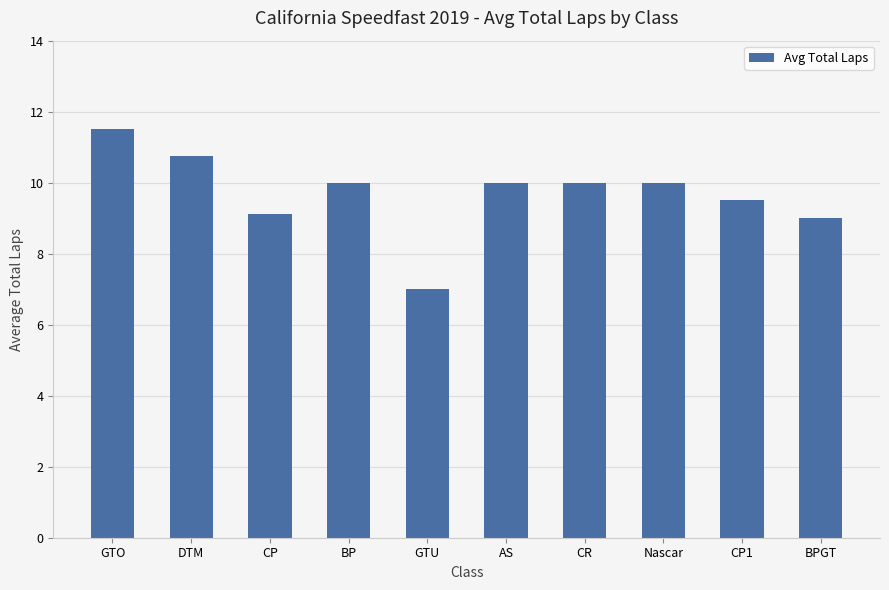

What is the smallest value displayed?

7.0